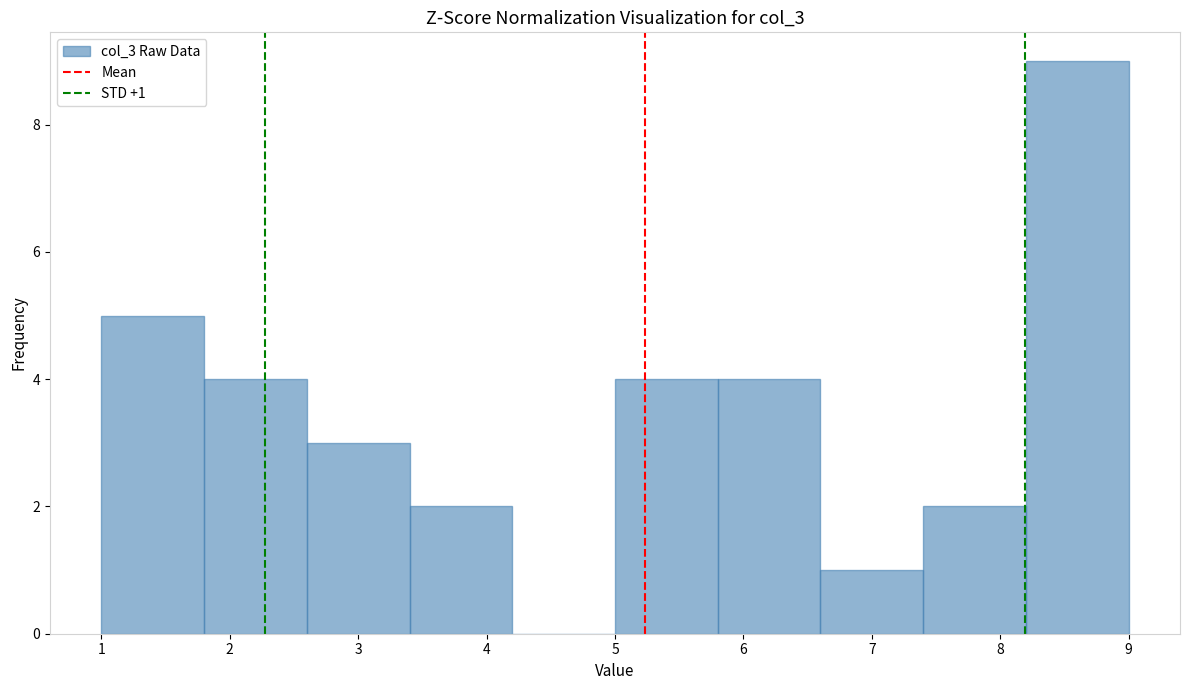

Which range on the x-axis has the tallest bar?

8.2 to 9.0